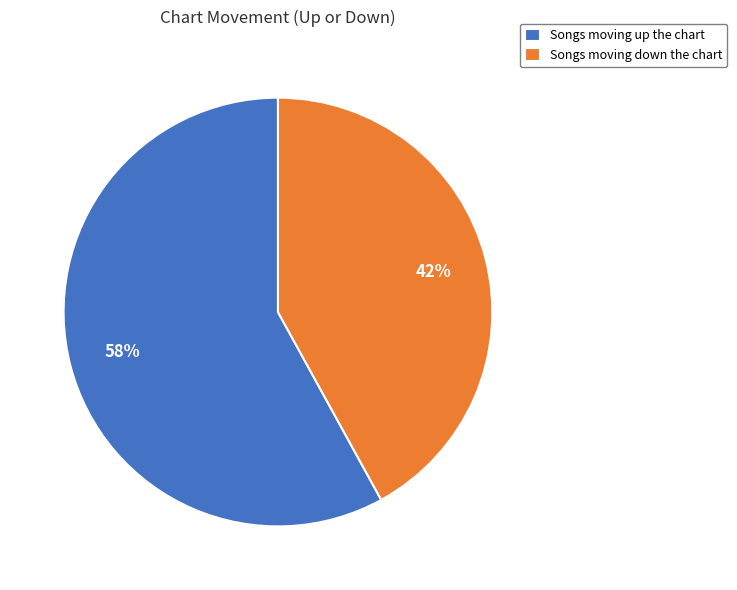

To the nearest percent, what percentage of the pie is Songs moving down the chart?

42%